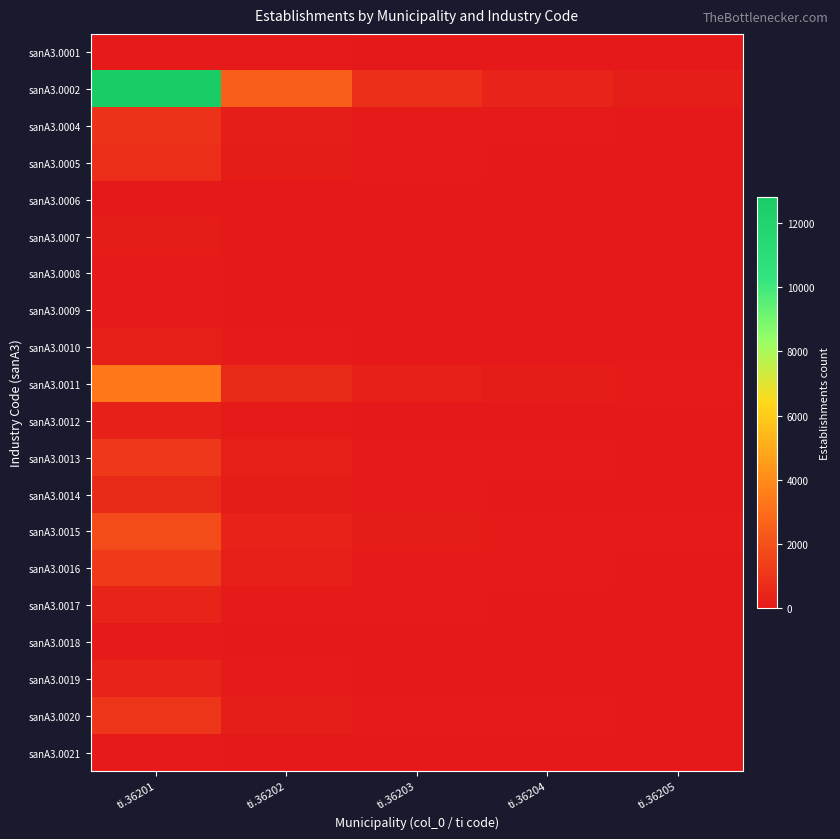

Reading right to left, transcribe all the data shown in this chart.

sanA3.0001: ti.36205=3	ti.36204=5	ti.36203=10	ti.36202=31	ti.36201=58
sanA3.0002: ti.36205=200	ti.36204=400	ti.36203=800	ti.36202=2509	ti.36201=12811
sanA3.0004: ti.36205=15	ti.36204=30	ti.36203=60	ti.36202=180	ti.36201=940
sanA3.0005: ti.36205=11	ti.36204=22	ti.36203=45	ti.36202=140	ti.36201=720
sanA3.0006: ti.36205=0	ti.36204=0	ti.36203=1	ti.36202=2	ti.36201=9
sanA3.0007: ti.36205=2	ti.36204=4	ti.36203=8	ti.36202=25	ti.36201=132
sanA3.0008: ti.36205=1	ti.36204=2	ti.36203=4	ti.36202=12	ti.36201=60
sanA3.0009: ti.36205=1	ti.36204=2	ti.36203=4	ti.36202=13	ti.36201=72
sanA3.0010: ti.36205=3	ti.36204=6	ti.36203=13	ti.36202=40	ti.36201=207
sanA3.0011: ti.36205=52	ti.36204=105	ti.36203=210	ti.36202=650	ti.36201=3370
sanA3.0012: ti.36205=5	ti.36204=9	ti.36203=19	ti.36202=60	ti.36201=310
sanA3.0013: ti.36205=18	ti.36204=35	ti.36203=71	ti.36202=220	ti.36201=1141
sanA3.0014: ti.36205=10	ti.36204=20	ti.36203=39	ti.36202=122	ti.36201=634
sanA3.0015: ti.36205=28	ti.36204=55	ti.36203=111	ti.36202=345	ti.36201=1789
sanA3.0016: ti.36205=19	ti.36204=37	ti.36203=74	ti.36202=228	ti.36201=1184
sanA3.0017: ti.36205=7	ti.36204=13	ti.36203=26	ti.36202=80	ti.36201=416
sanA3.0018: ti.36205=1	ti.36204=1	ti.36203=3	ti.36202=8	ti.36201=42
sanA3.0019: ti.36205=6	ti.36204=12	ti.36203=23	ti.36202=72	ti.36201=374
sanA3.0020: ti.36205=16	ti.36204=32	ti.36203=64	ti.36202=199	ti.36201=1036
sanA3.0021: ti.36205=1	ti.36204=2	ti.36203=4	ti.36202=13	ti.36201=69